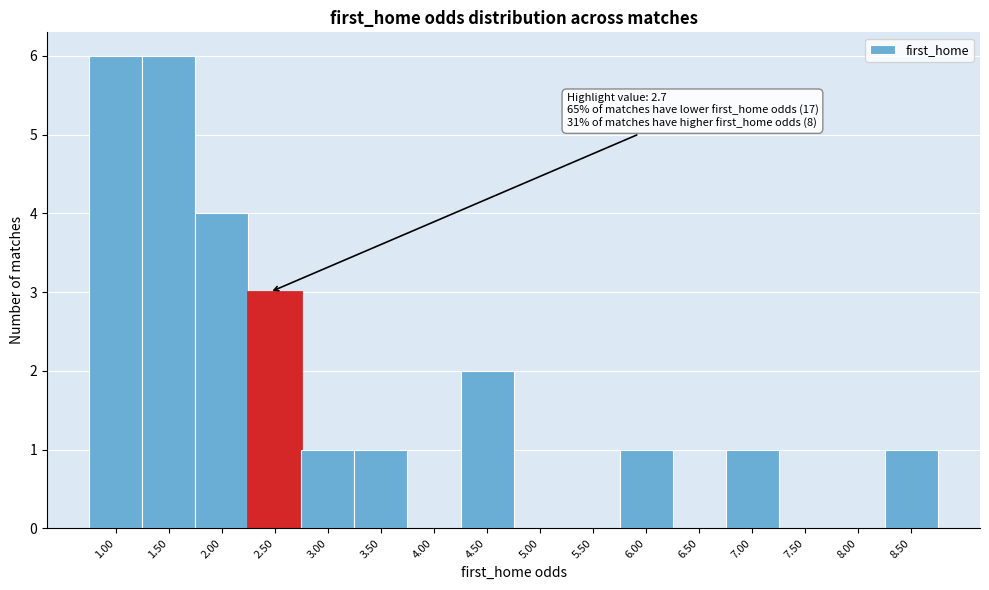

Reading left to right, extract all data points from this chart.

1.00=6	1.50=6	2.00=4	2.50=3	3.00=1	3.50=1	4.00=0	4.50=2	5.00=0	5.50=0	6.00=1	6.50=0	7.00=1	7.50=0	8.00=0	8.50=1